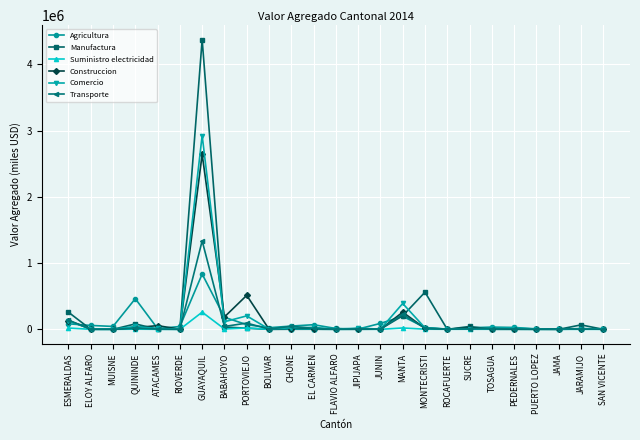

Which series has the largest range (max minus min)?

Manufactura